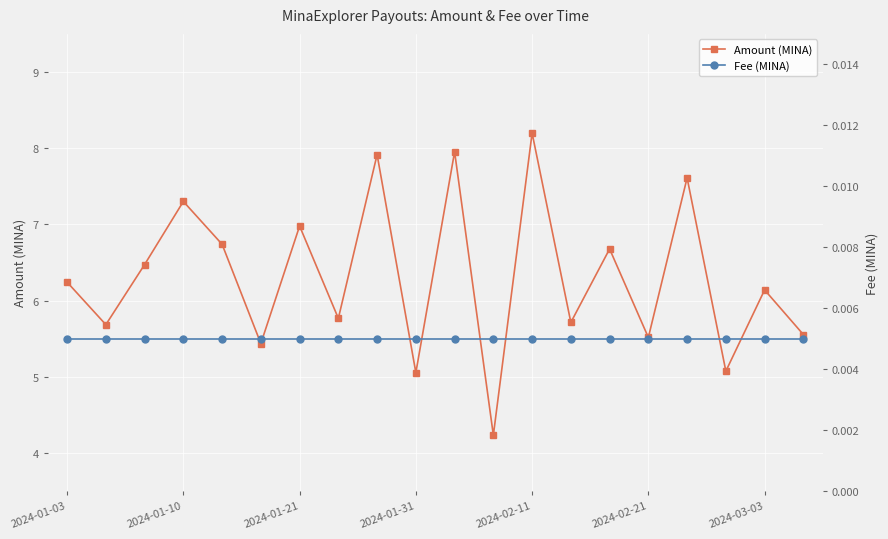

How many interior local valleys does the Amount (MINA) series have?

8